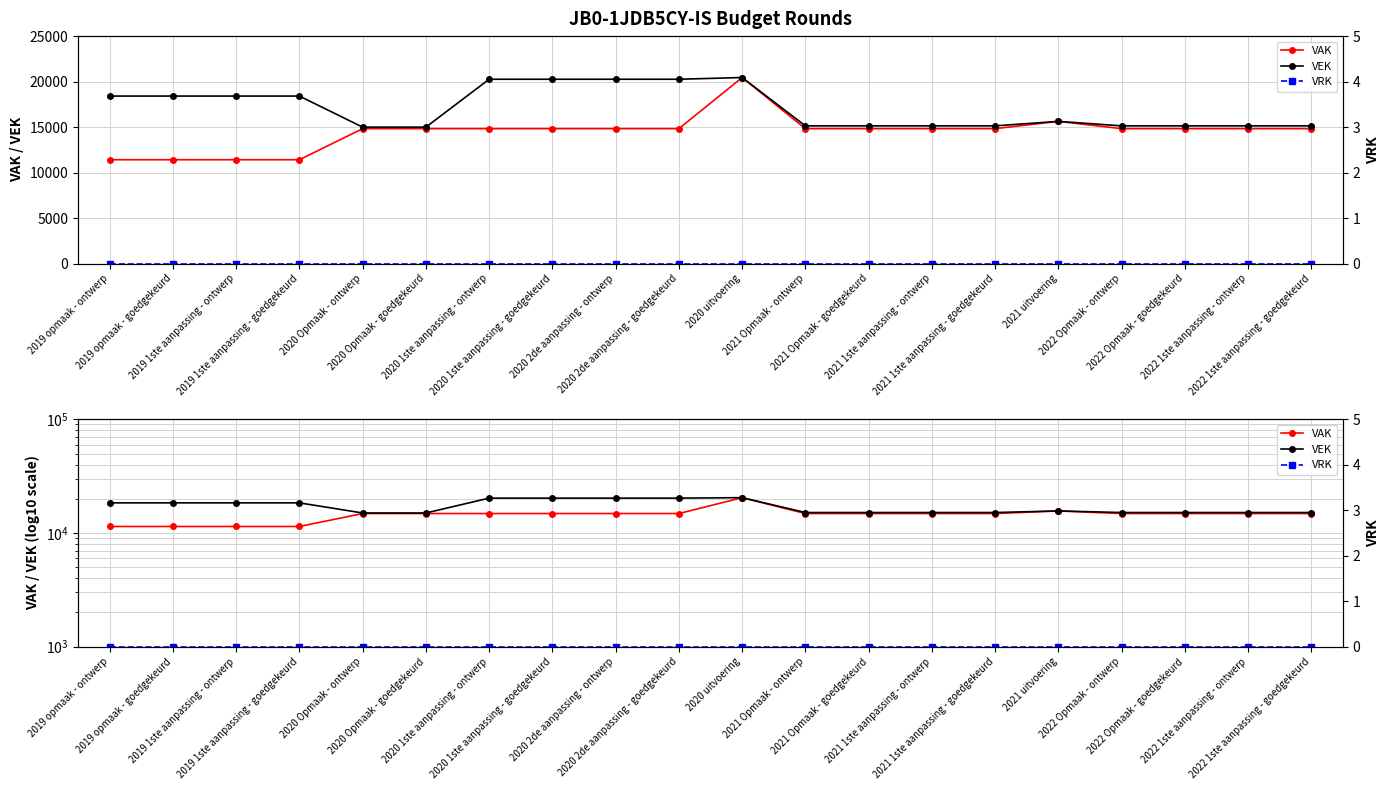

How many lines are shown in the chart?

3